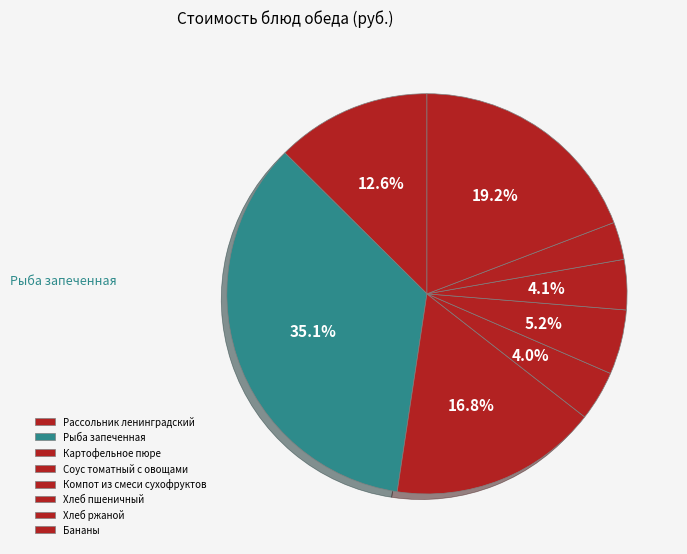

Which slice is the smallest?

Хлеб ржаной